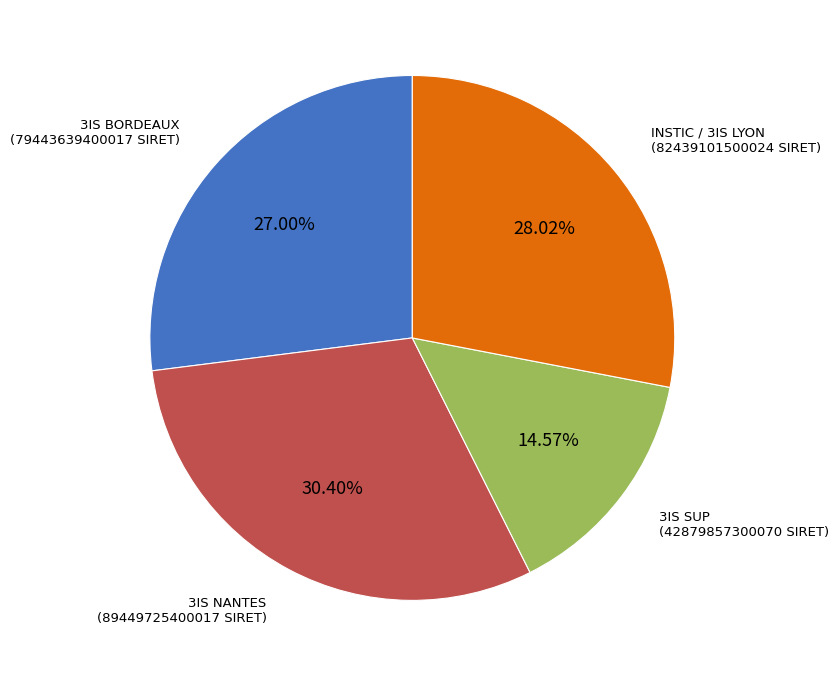

Count the number of slices in the pie.

4